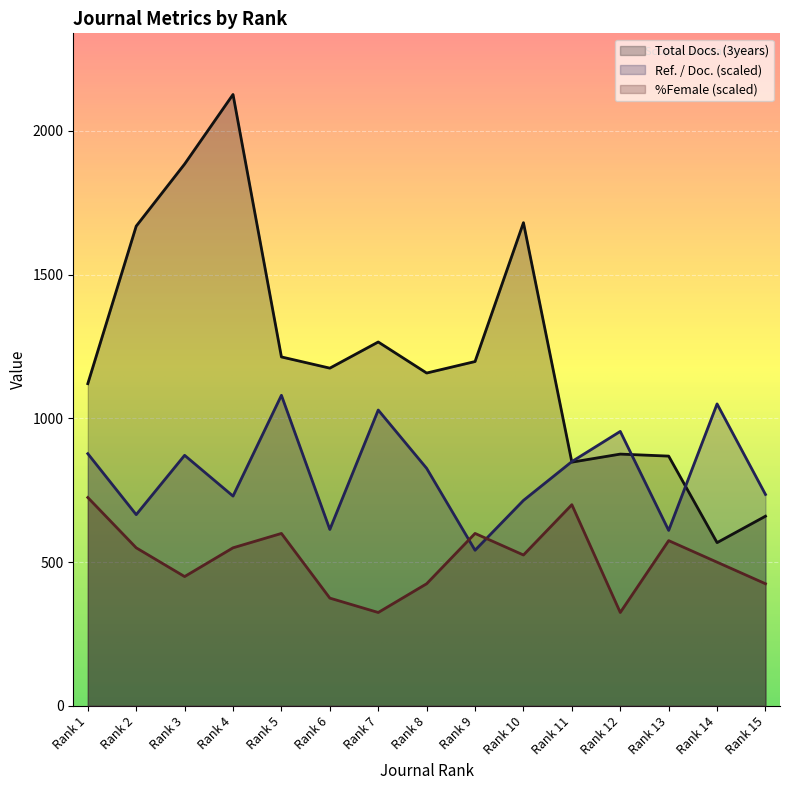

Reading left to right, extract all data points from this chart.

Ref. / Doc.: 877.5	665.4	871.8	729.9	1080.6	613.8	1029.3	826.5	541.5	714.9	849.9	954.9	610.5	1050.6	735.6
Total Docs. (3years): 1121.0	1669.0	1885.0	2127.0	1214.0	1175.0	1266.0	1158.0	1198.0	1681.0	848.0	876.0	869.0	568.0	660.0
%Female: 725.0	550.0	450.0	550.0	600.0	375.0	325.0	425.0	600.0	525.0	700.0	325.0	575.0	500.0	425.0